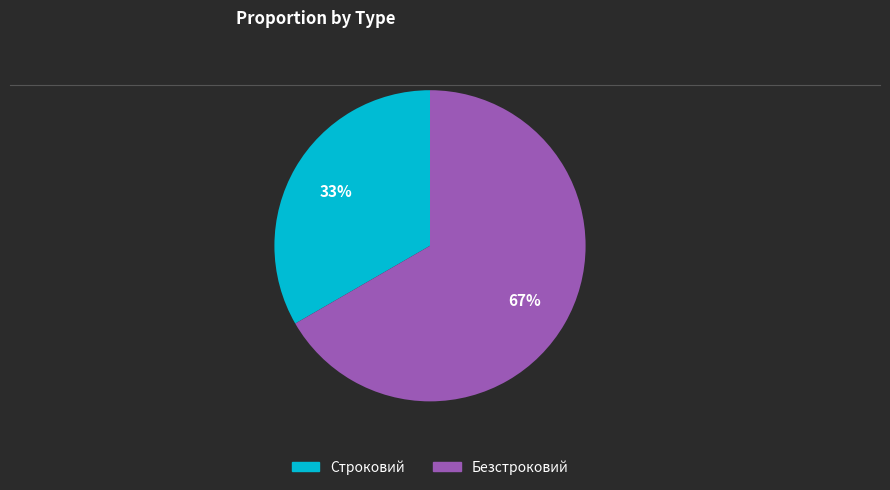

Which slice is the largest?

Безстроковий